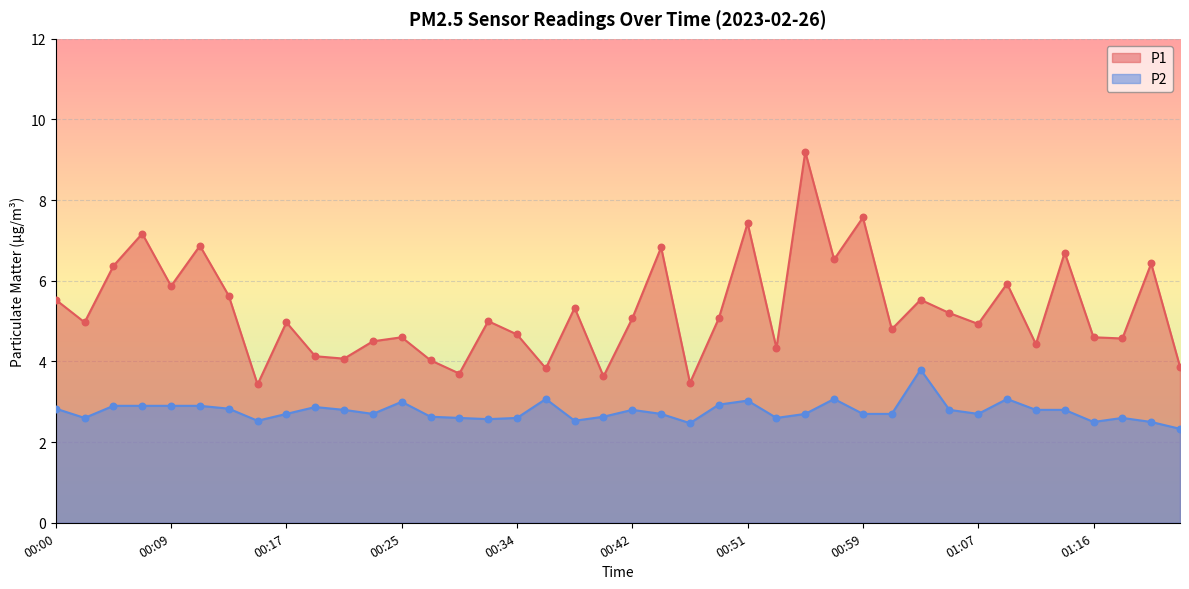

Which series has the widest spread of Y values?

P1